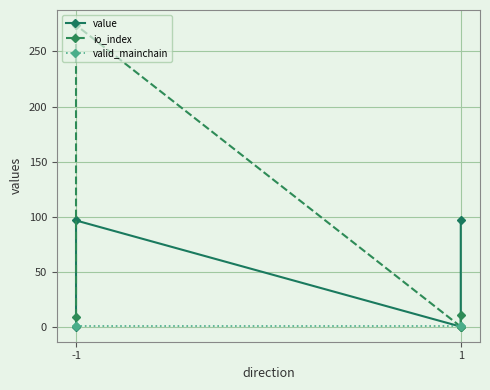

Rank the series at -1 from highest to lowest value.

io_index, valid_mainchain, value